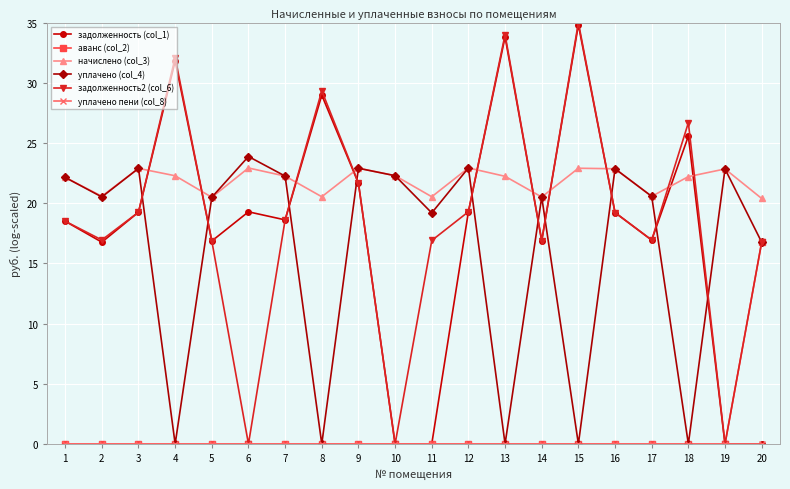

Is it true that задолженность (col_1) equals -18.9 at 11?

False